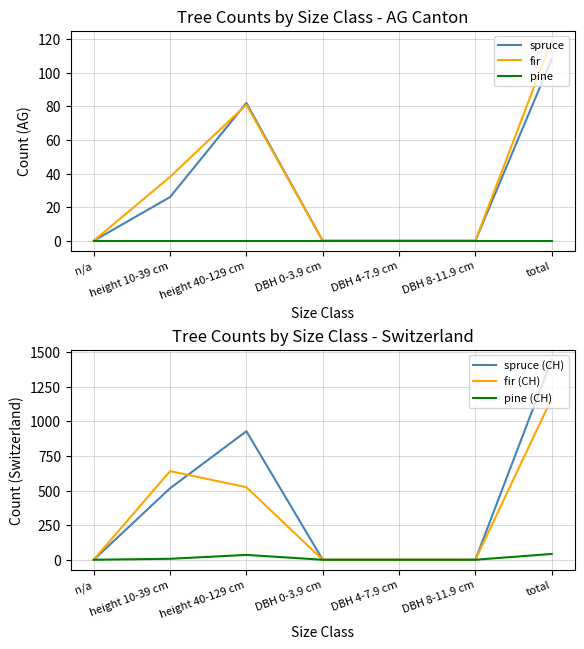

List the series in order of their peak value, highest first.

spruce (CH), fir (CH), fir, spruce, pine (CH), pine